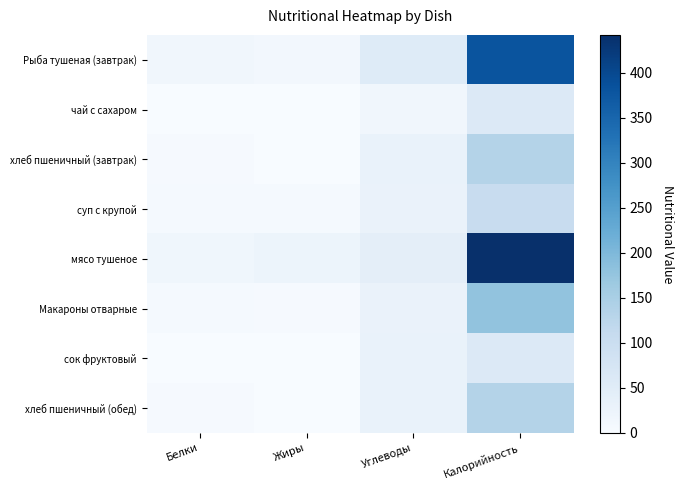

Reading left to right, list all the values displayed in this chart.

Рыба тушеная (завтрак): Белки=14.0	Жиры=11.0	Углеводы=55.0	Калорийность=380.0
чай с сахаром: Белки=0.0	Жиры=0.0	Углеводы=15.0	Калорийность=60.0
хлеб пшеничный (завтрак): Белки=4.6	Жиры=0.6	Углеводы=29.6	Калорийность=136.0
суп с крупой: Белки=6.0	Жиры=6.0	Углеводы=29.0	Калорийность=107.0
мясо тушеное: Белки=16.0	Жиры=23.0	Углеводы=43.0	Калорийность=442.0
Макароны отварные: Белки=5.2	Жиры=4.8	Углеводы=29.2	Калорийность=178.8
сок фруктовый: Белки=1.0	Жиры=0.0	Углеводы=30.0	Калорийность=60.0
хлеб пшеничный (обед): Белки=4.6	Жиры=0.6	Углеводы=29.6	Калорийность=136.0